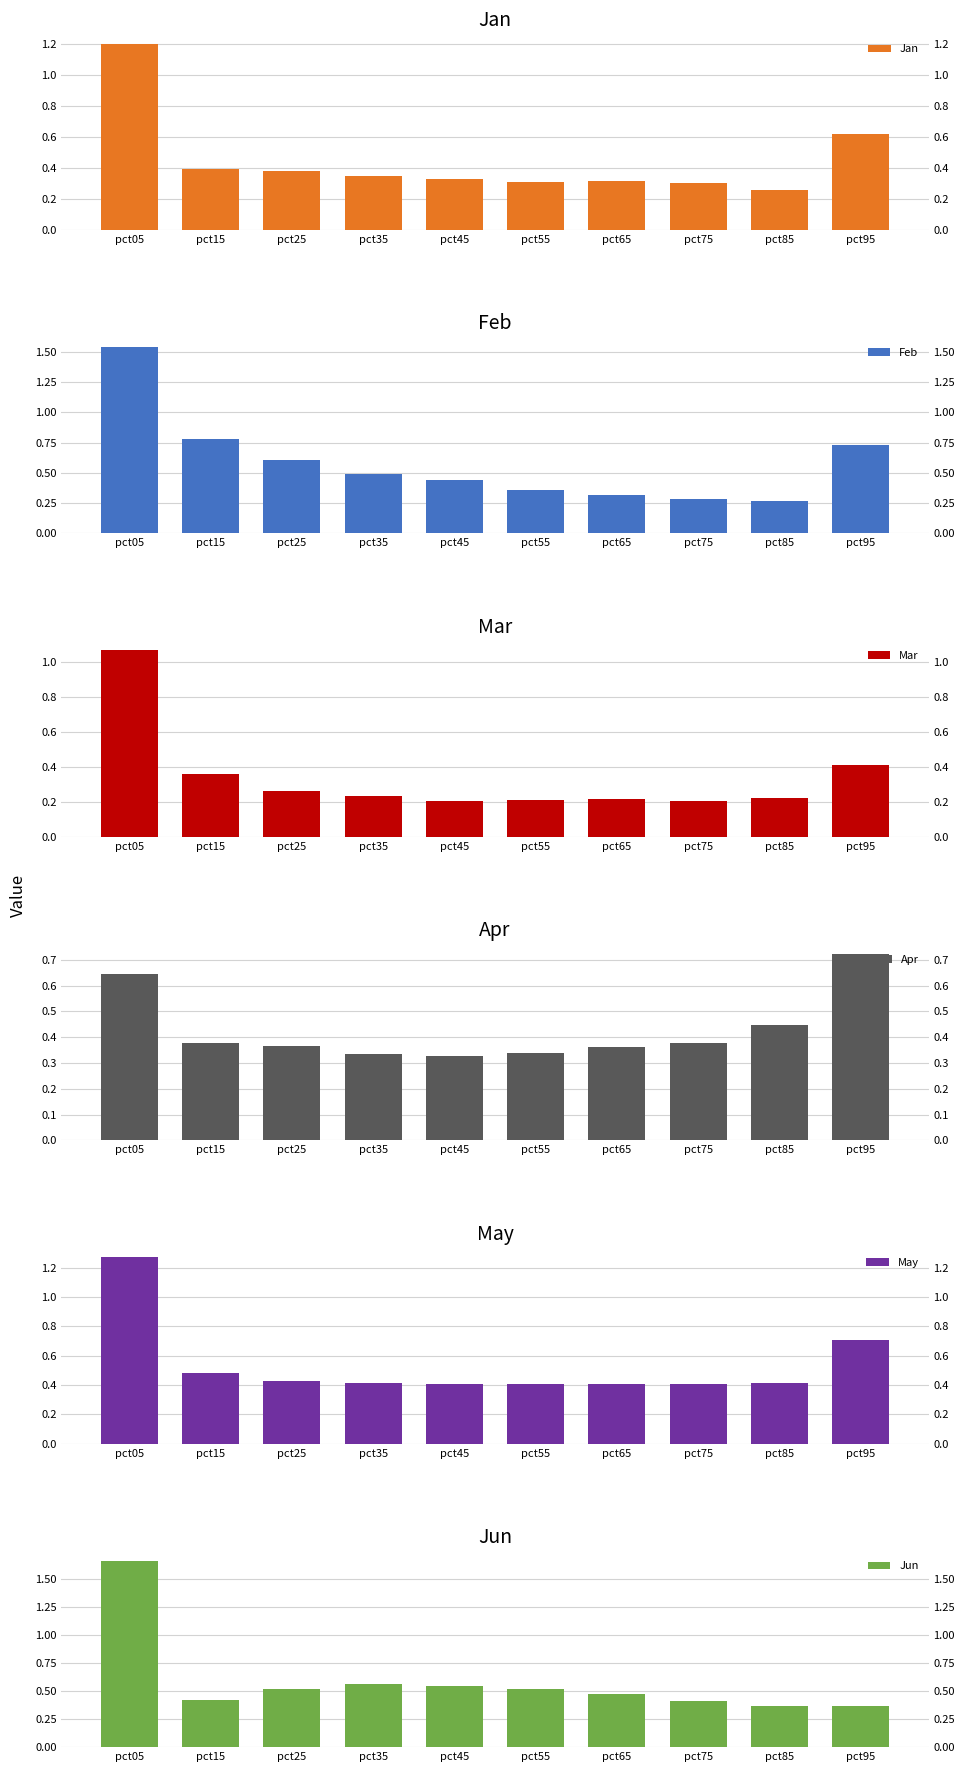

What is the sum of all May values?

5.3